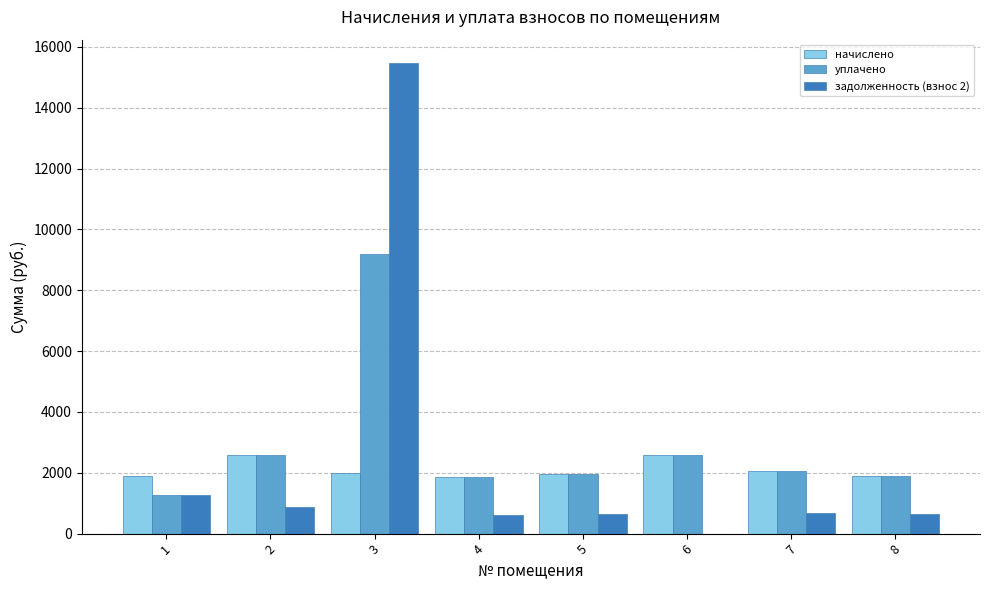

Is the value of начислено at 3 greater than the value of задолженность (взнос 2) at 8?

Yes